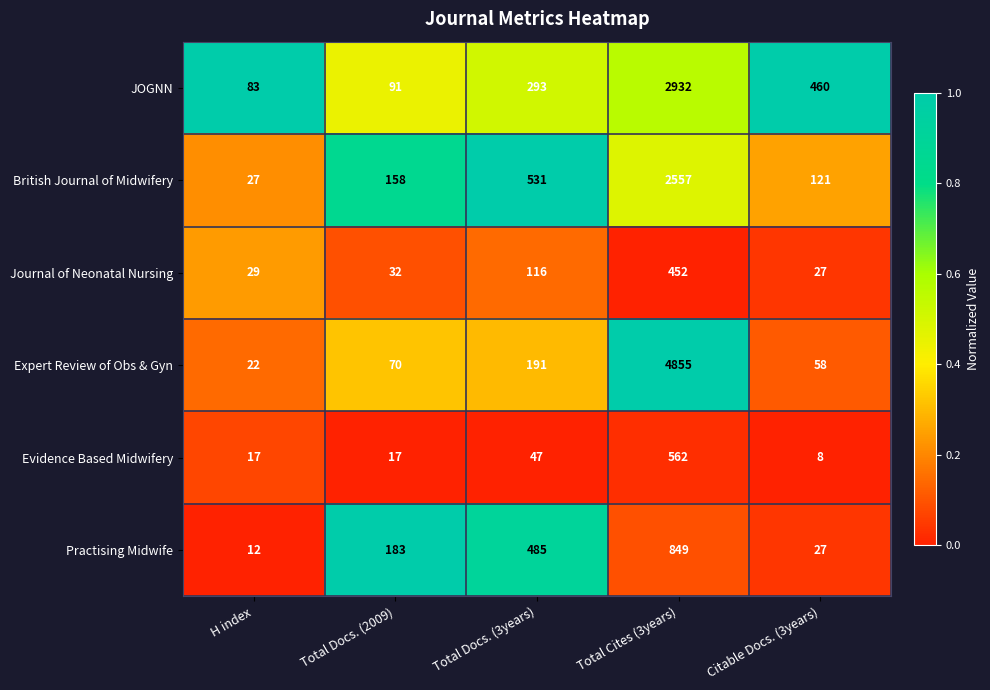

Rank the series at H index from lowest to highest value.

Practising Midwife, Evidence Based Midwifery, Expert Review of Obs & Gyn, British Journal of Midwifery, Journal of Neonatal Nursing, JOGNN